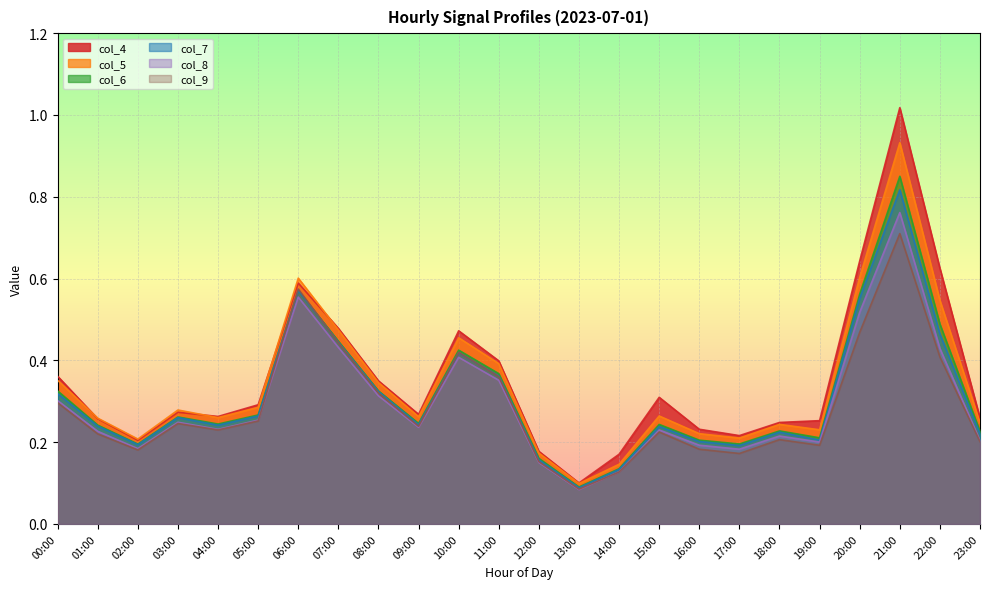

Reading left to right, transcribe all the data shown in this chart.

col_4: 00:00=0.4	01:00=0.3	02:00=0.2	03:00=0.3	04:00=0.3	05:00=0.3	06:00=0.6	07:00=0.5	08:00=0.3	09:00=0.3	10:00=0.5	11:00=0.4	12:00=0.2	13:00=0.1	14:00=0.2	15:00=0.3	16:00=0.2	17:00=0.2	18:00=0.2	19:00=0.3	20:00=0.6	21:00=1.0	22:00=0.6	23:00=0.3
col_5: 00:00=0.4	01:00=0.3	02:00=0.2	03:00=0.3	04:00=0.3	05:00=0.3	06:00=0.6	07:00=0.5	08:00=0.3	09:00=0.3	10:00=0.5	11:00=0.4	12:00=0.2	13:00=0.1	14:00=0.1	15:00=0.3	16:00=0.2	17:00=0.2	18:00=0.2	19:00=0.2	20:00=0.6	21:00=0.9	22:00=0.5	23:00=0.2
col_6: 00:00=0.3	01:00=0.2	02:00=0.2	03:00=0.3	04:00=0.2	05:00=0.3	06:00=0.6	07:00=0.4	08:00=0.3	09:00=0.2	10:00=0.4	11:00=0.4	12:00=0.2	13:00=0.1	14:00=0.1	15:00=0.2	16:00=0.2	17:00=0.2	18:00=0.2	19:00=0.2	20:00=0.6	21:00=0.8	22:00=0.5	23:00=0.2
col_7: 00:00=0.3	01:00=0.2	02:00=0.2	03:00=0.3	04:00=0.2	05:00=0.3	06:00=0.6	07:00=0.4	08:00=0.3	09:00=0.2	10:00=0.4	11:00=0.4	12:00=0.2	13:00=0.1	14:00=0.1	15:00=0.2	16:00=0.2	17:00=0.2	18:00=0.2	19:00=0.2	20:00=0.6	21:00=0.8	22:00=0.5	23:00=0.2
col_8: 00:00=0.3	01:00=0.2	02:00=0.2	03:00=0.2	04:00=0.2	05:00=0.3	06:00=0.6	07:00=0.4	08:00=0.3	09:00=0.2	10:00=0.4	11:00=0.4	12:00=0.2	13:00=0.1	14:00=0.1	15:00=0.2	16:00=0.2	17:00=0.2	18:00=0.2	19:00=0.2	20:00=0.5	21:00=0.8	22:00=0.4	23:00=0.2
col_9: 00:00=0.3	01:00=0.2	02:00=0.2	03:00=0.2	04:00=0.2	05:00=0.3	06:00=0.6	07:00=0.4	08:00=0.3	09:00=0.2	10:00=0.4	11:00=0.4	12:00=0.2	13:00=0.1	14:00=0.1	15:00=0.2	16:00=0.2	17:00=0.2	18:00=0.2	19:00=0.2	20:00=0.5	21:00=0.7	22:00=0.4	23:00=0.2